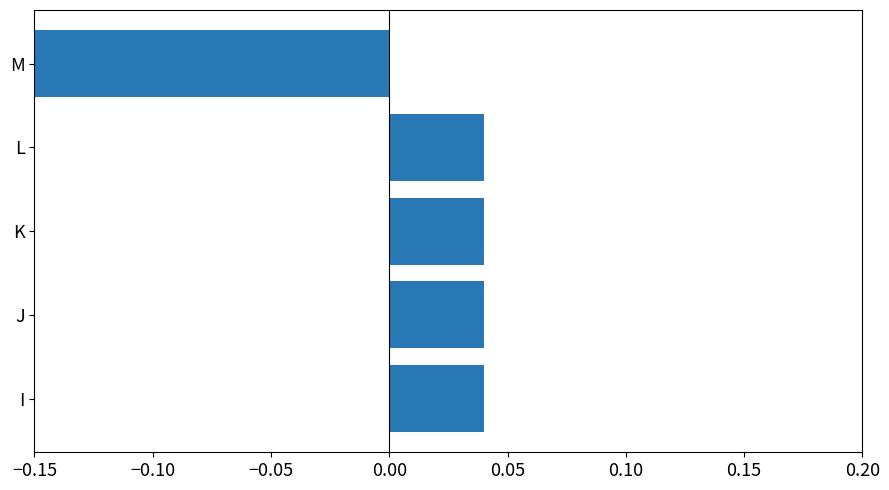

Reading left to right, list all the values displayed in this chart.

0.0	0.0	0.0	0.0	-0.2